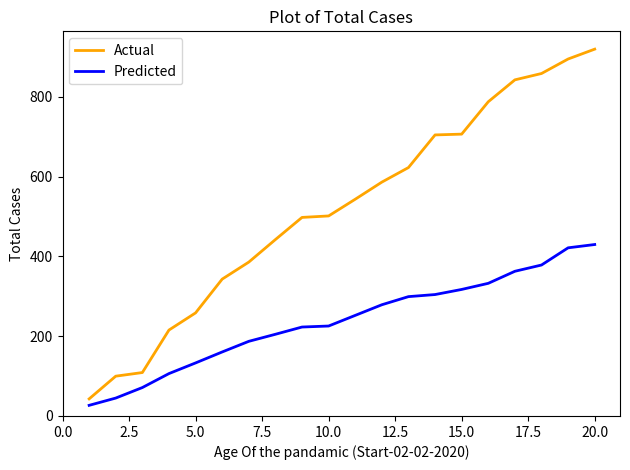

What is the sum of all Predicted values?

4761.8